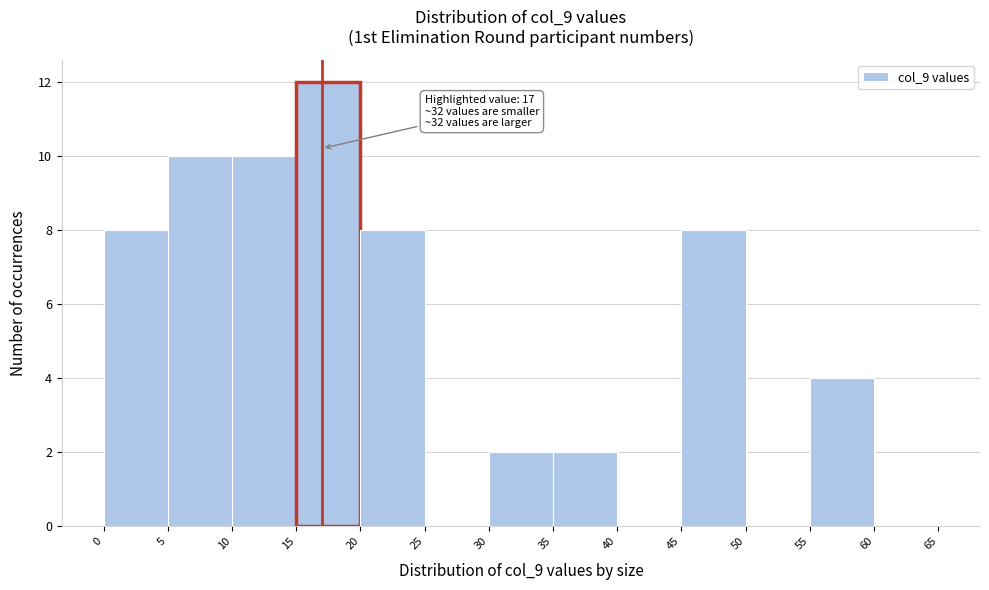

Over which range of the x-axis is the bar tallest?

15 to 20